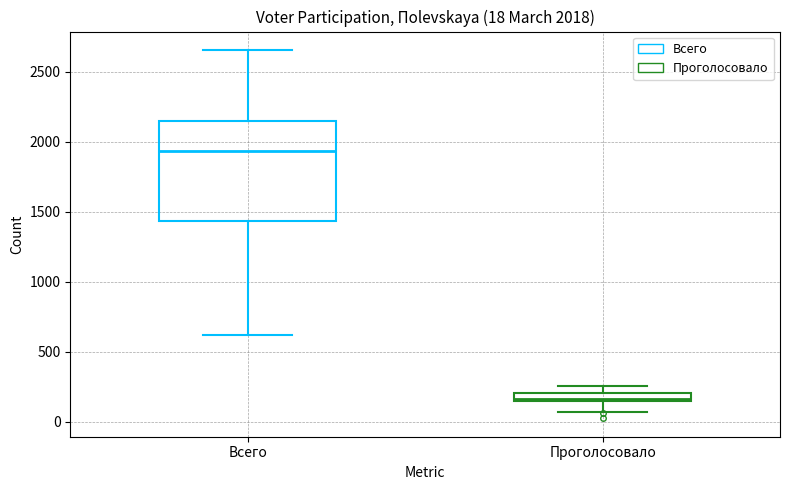

Comparing the boxes themselves (not the whiskers), which one is the tallest?

Всего